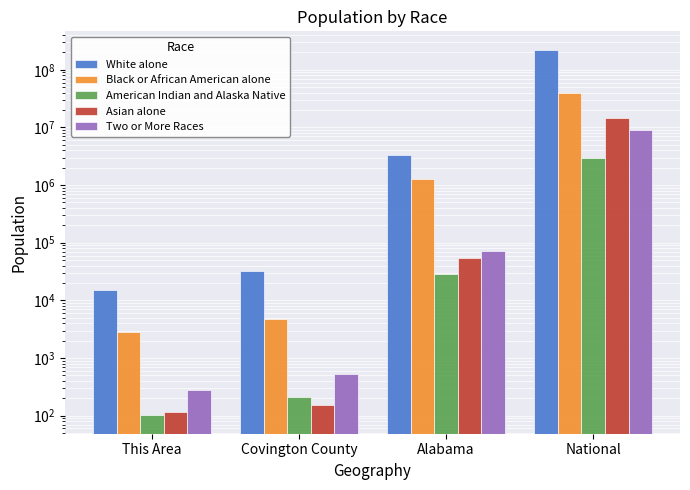

What is the sum of the Black or African American alone values at This Area and Alabama?

1254193